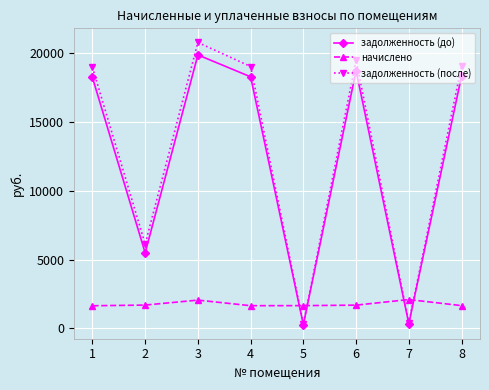

What is the sum of all начислено values?

14127.0